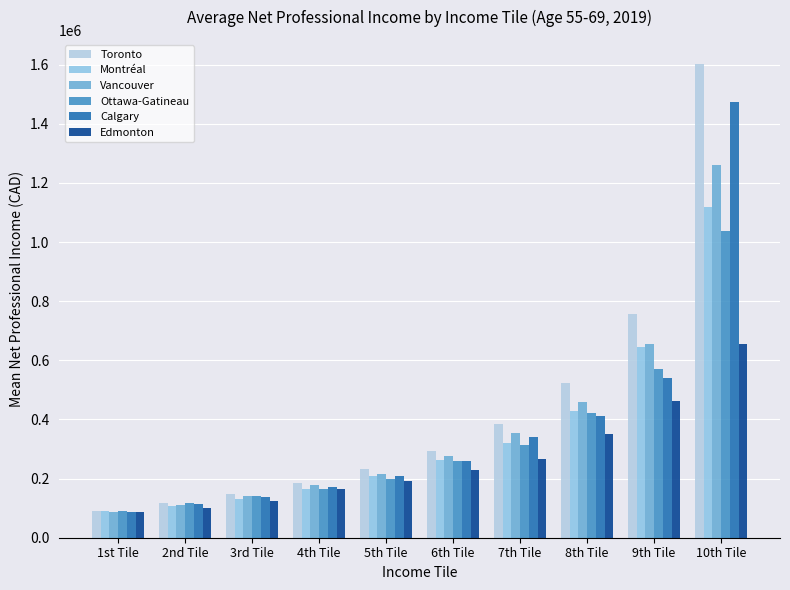

Count the number of data series in this chart.

6